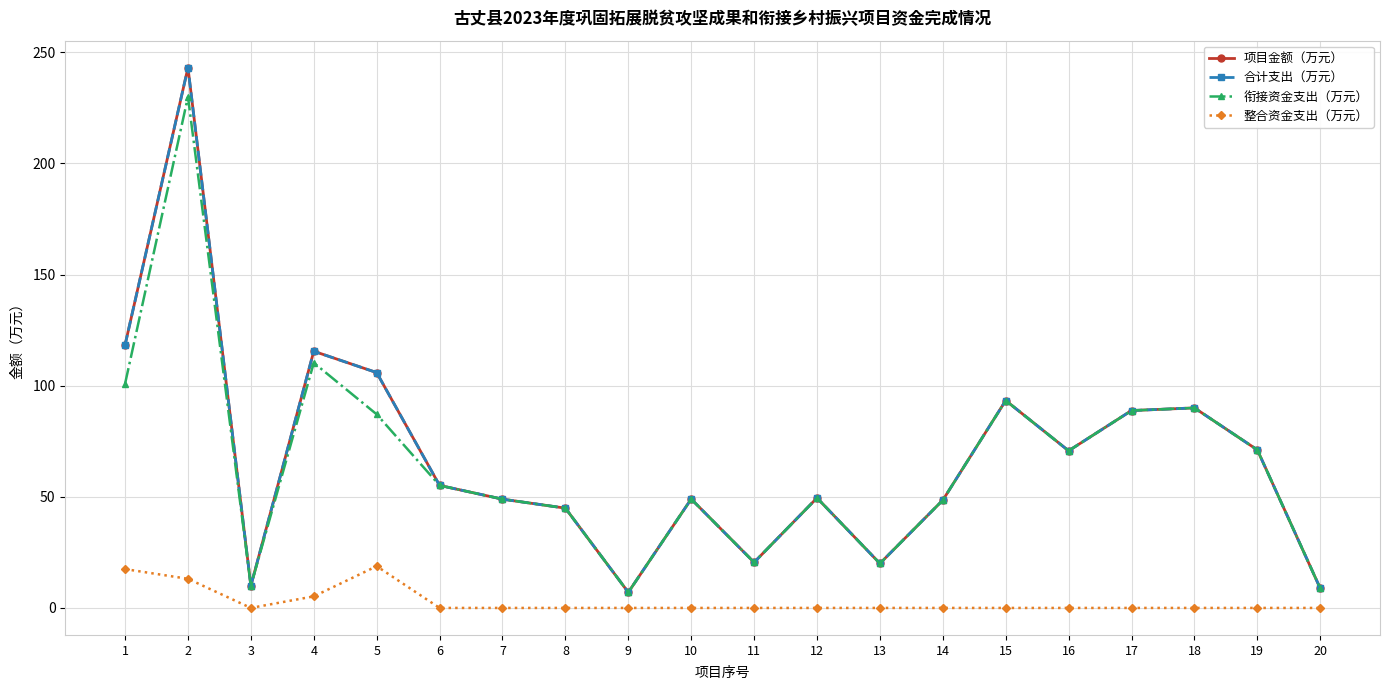

Is this an area chart (filled region under the line)?

No